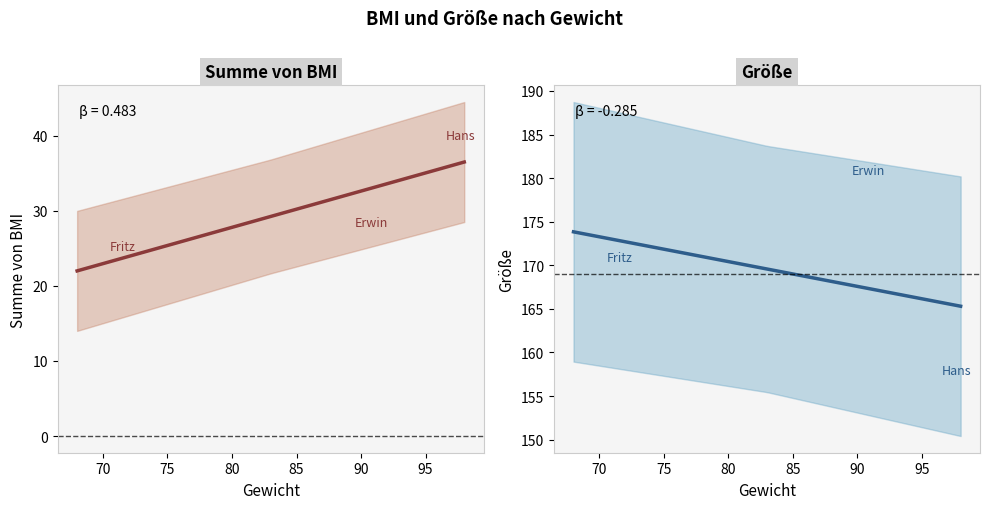

Reading right to left, transcribe all the data shown in this chart.

Summe von BMI: Hans=38.9	Fritz=24.2	Erwin=27.5
Größe: Hans=157.0	Fritz=170.0	Erwin=180.0